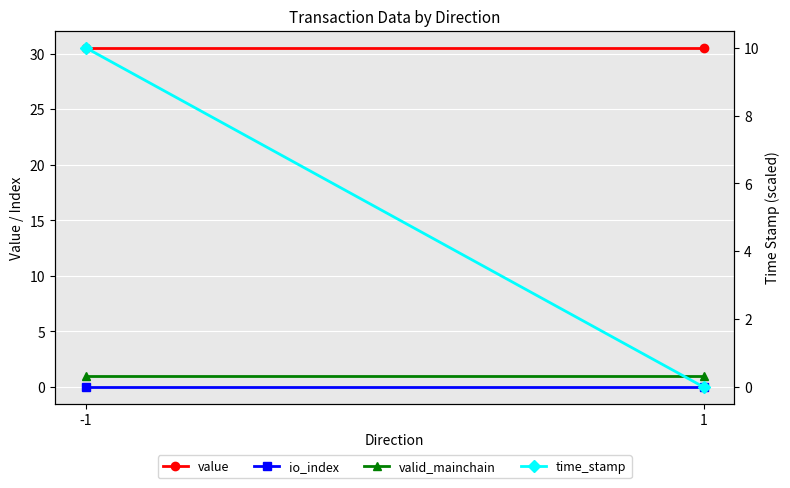

Reading right to left, list all the values displayed in this chart.

value: 30.6	30.6
io_index: 0.0	0.0
valid_mainchain: 1.0	1.0
time_stamp: 0.0	10.0